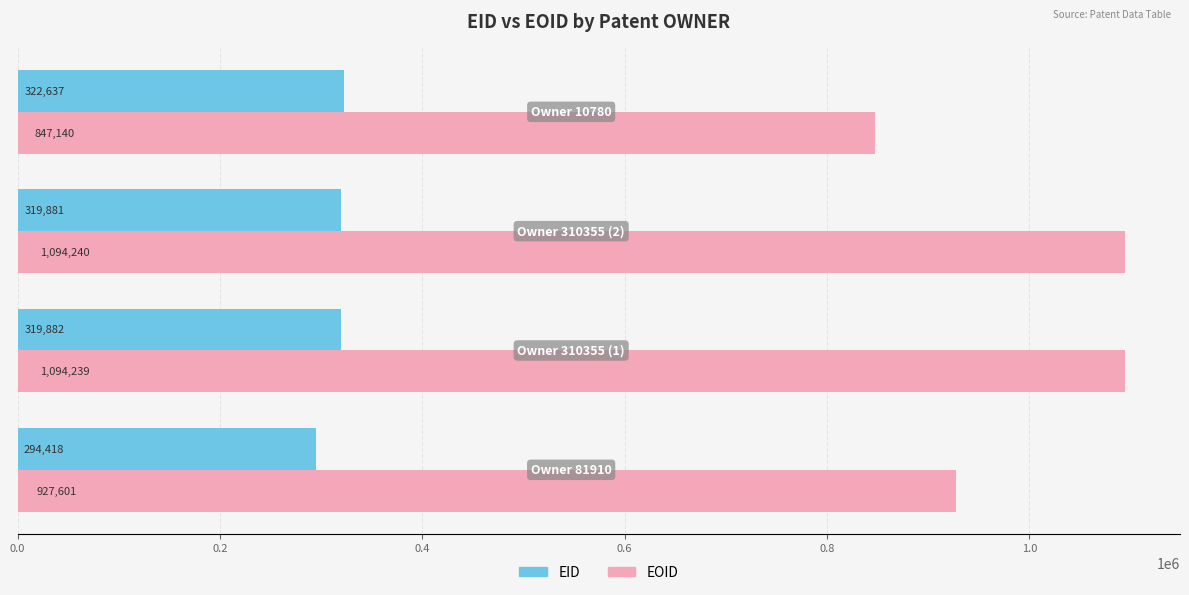

Which series has the largest range (max minus min)?

EOID